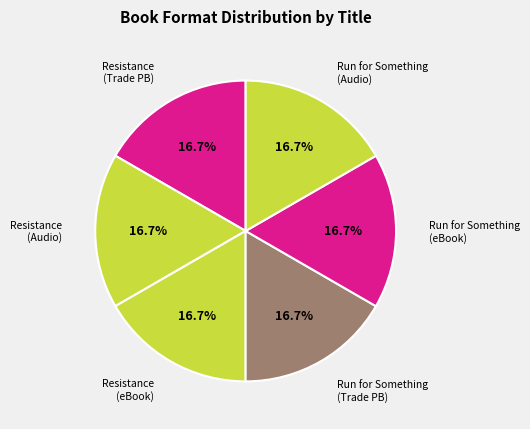

How many slices are in this pie chart?

6